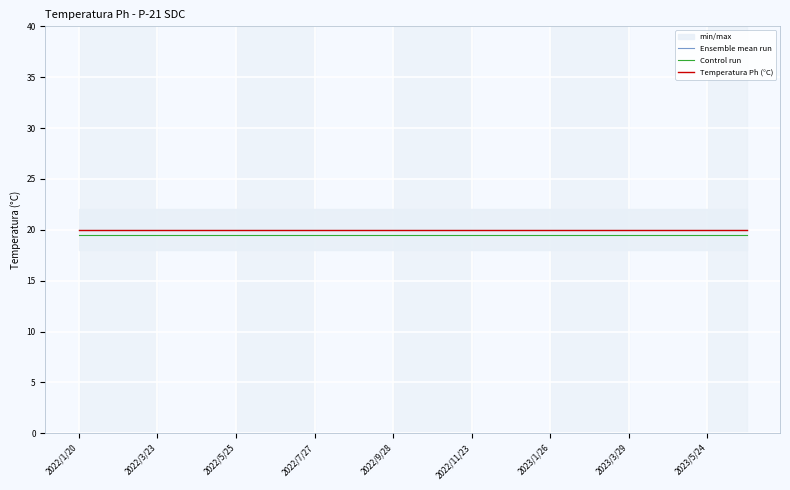

Is it true that Control run equals 19.5 at 15?

True